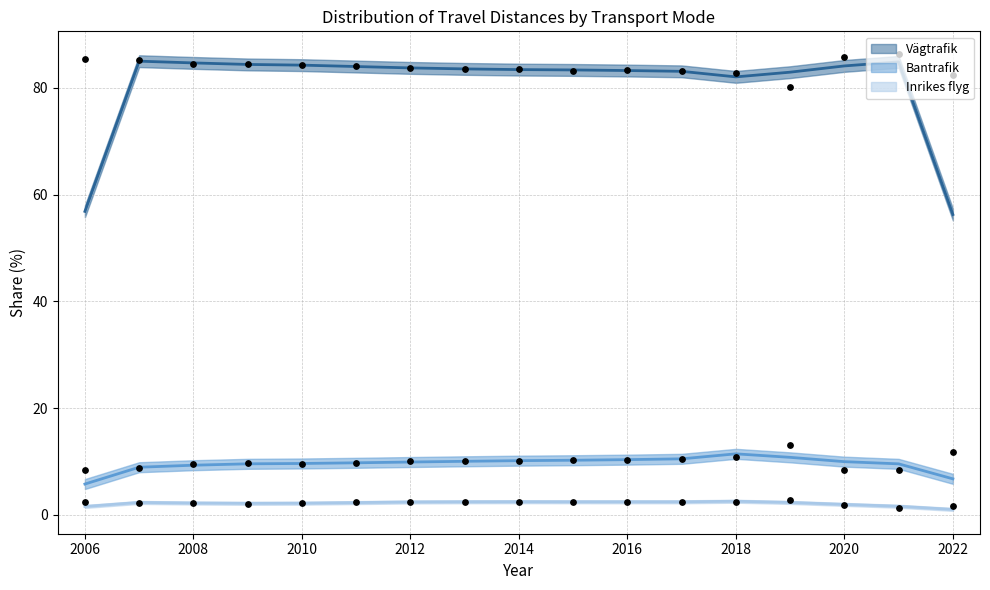

Which series has the widest spread of Y values?

Vägtrafik